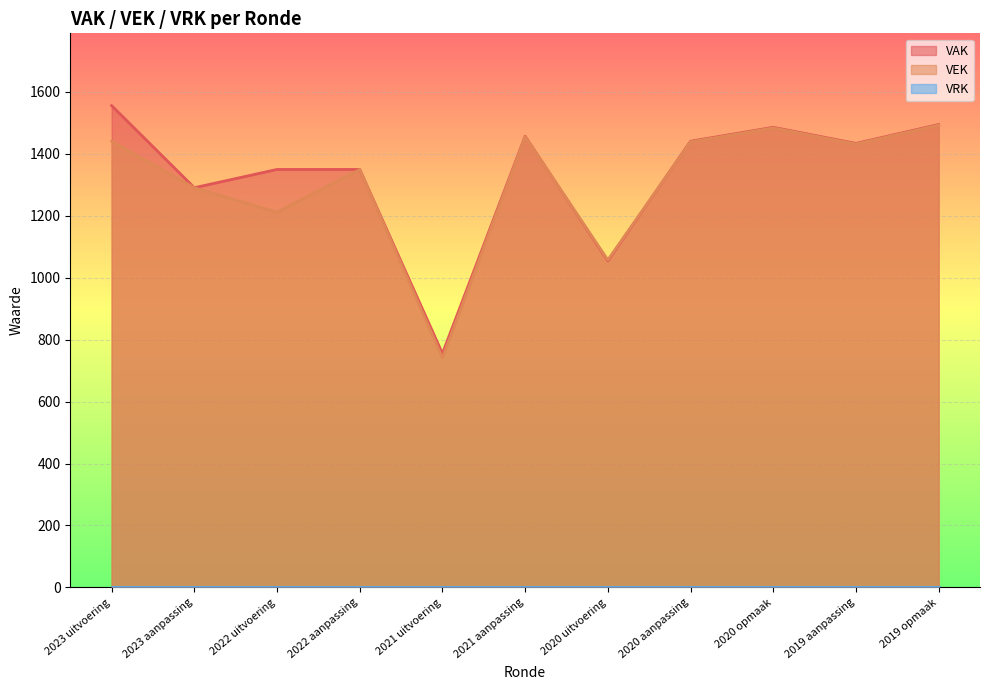

True or false: VAK has a value of 817 at 2022 aanpassing.

False